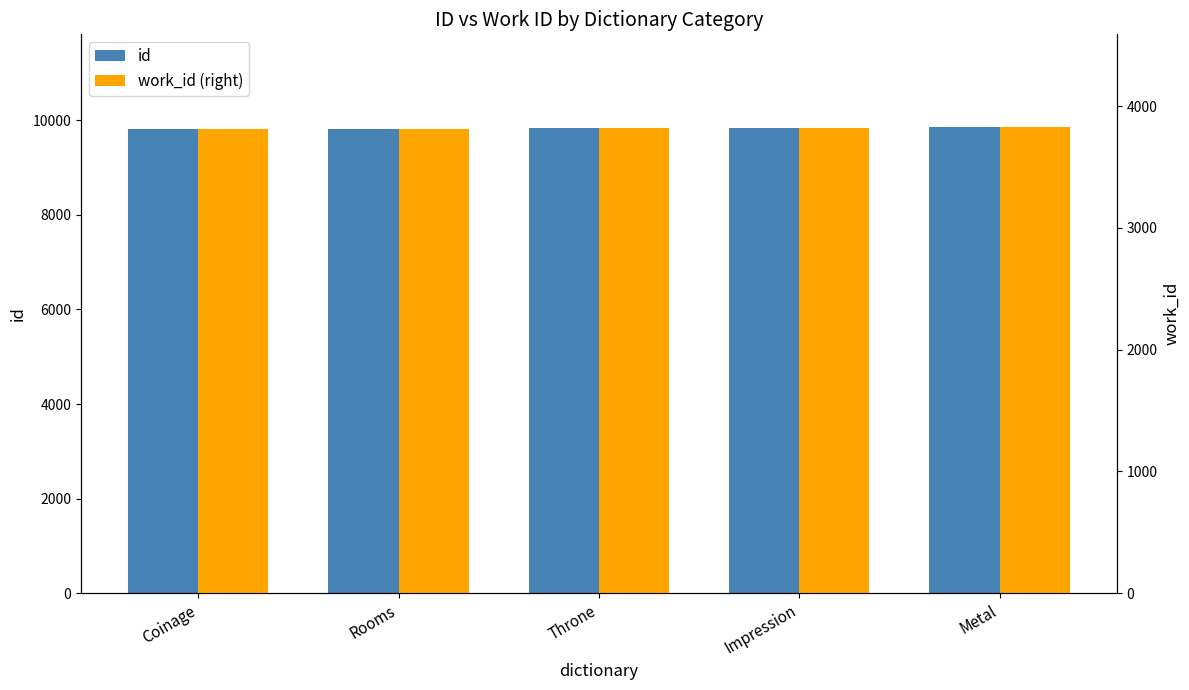

What is the sum of all work_id (right) values?

19086